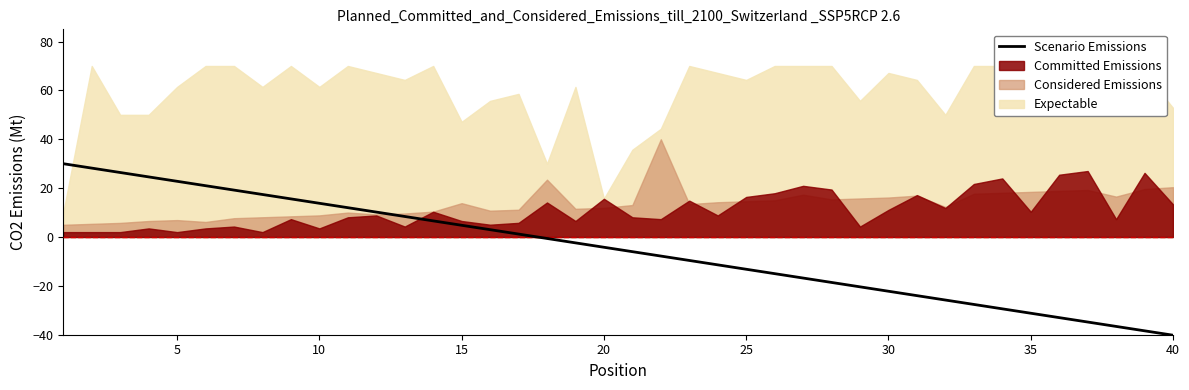

What is the minimum value shown in the chart?

-40.2